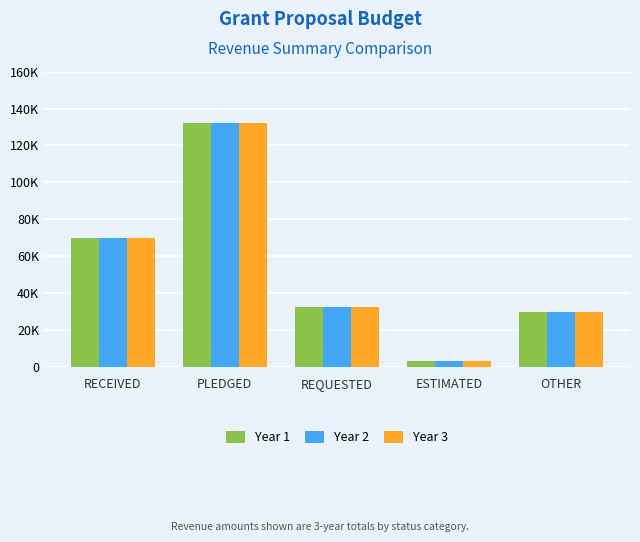

The Year 1 series shows 49127 at REQUESTED. True or false?

False